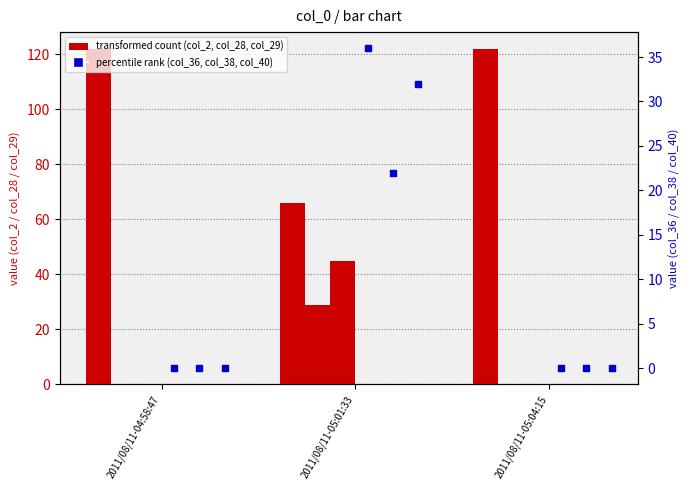

Which series has the largest Y range (max minus min)?

col_2